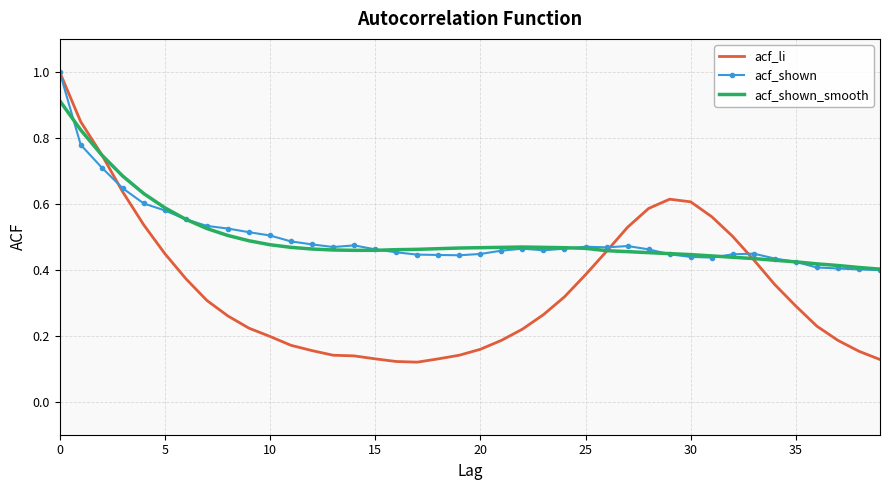

What is the difference between the maximum and minimum values in the acf_shown series?

0.6